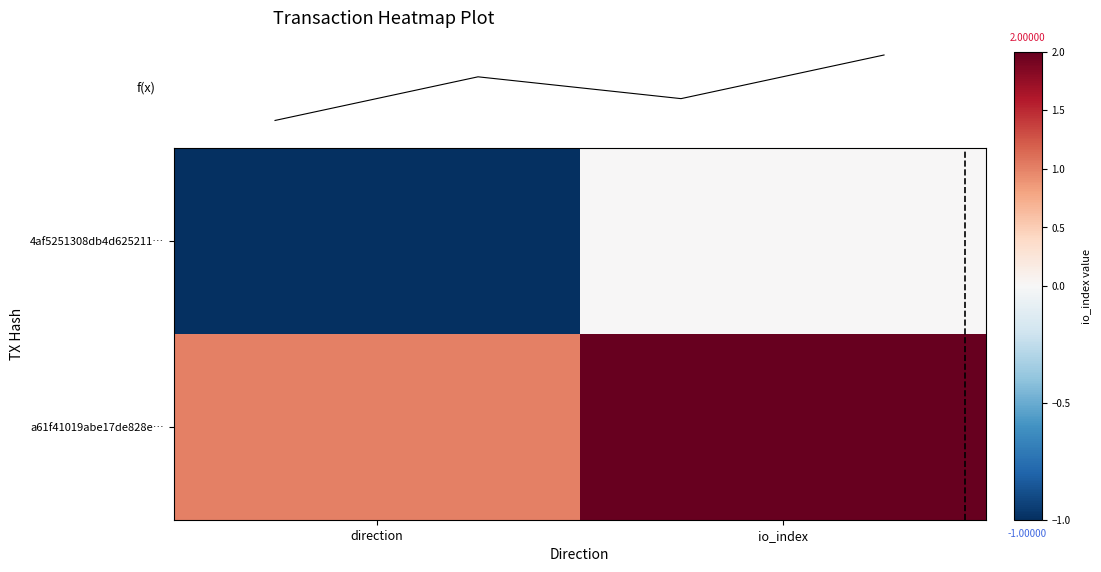

What is the spread (max minus min) of values at 0?

2